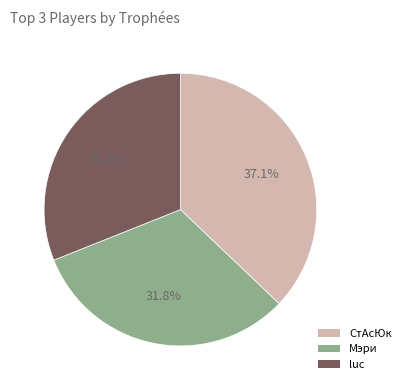

Does any single category account for the majority?

No